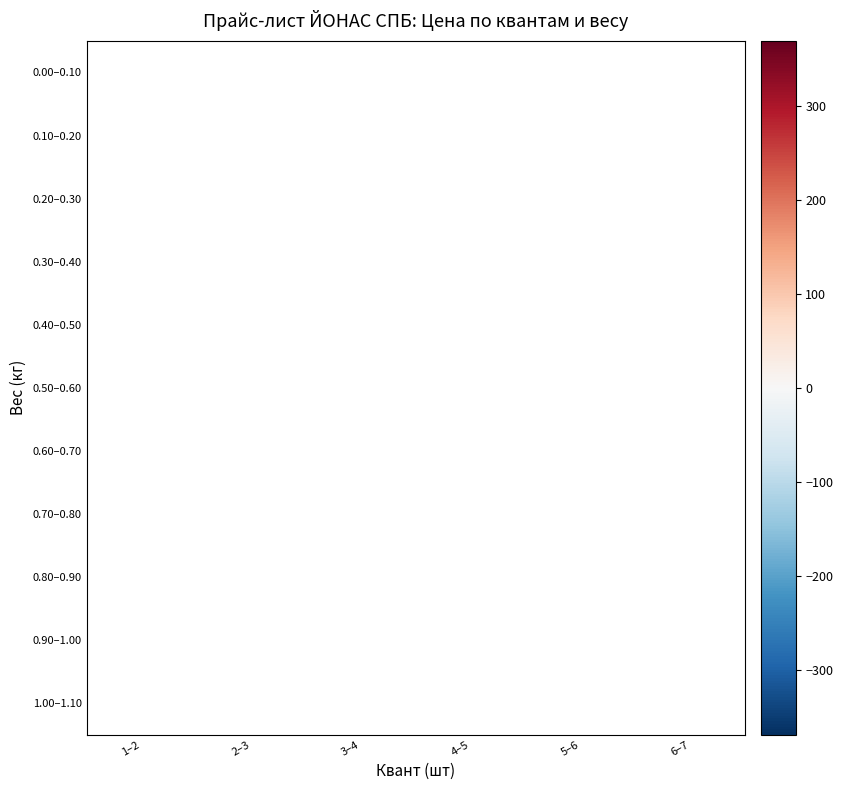

How many series are shown in this chart?

11